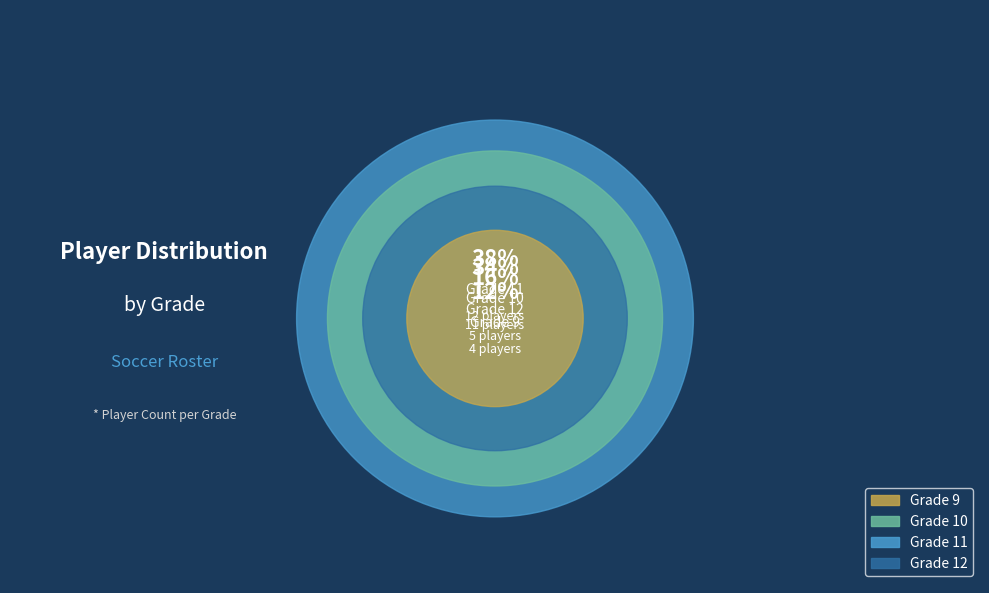

Is there a majority slice in this chart?

No